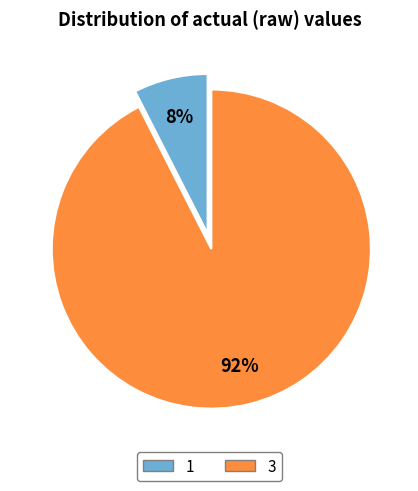

Count the number of slices in the pie.

2